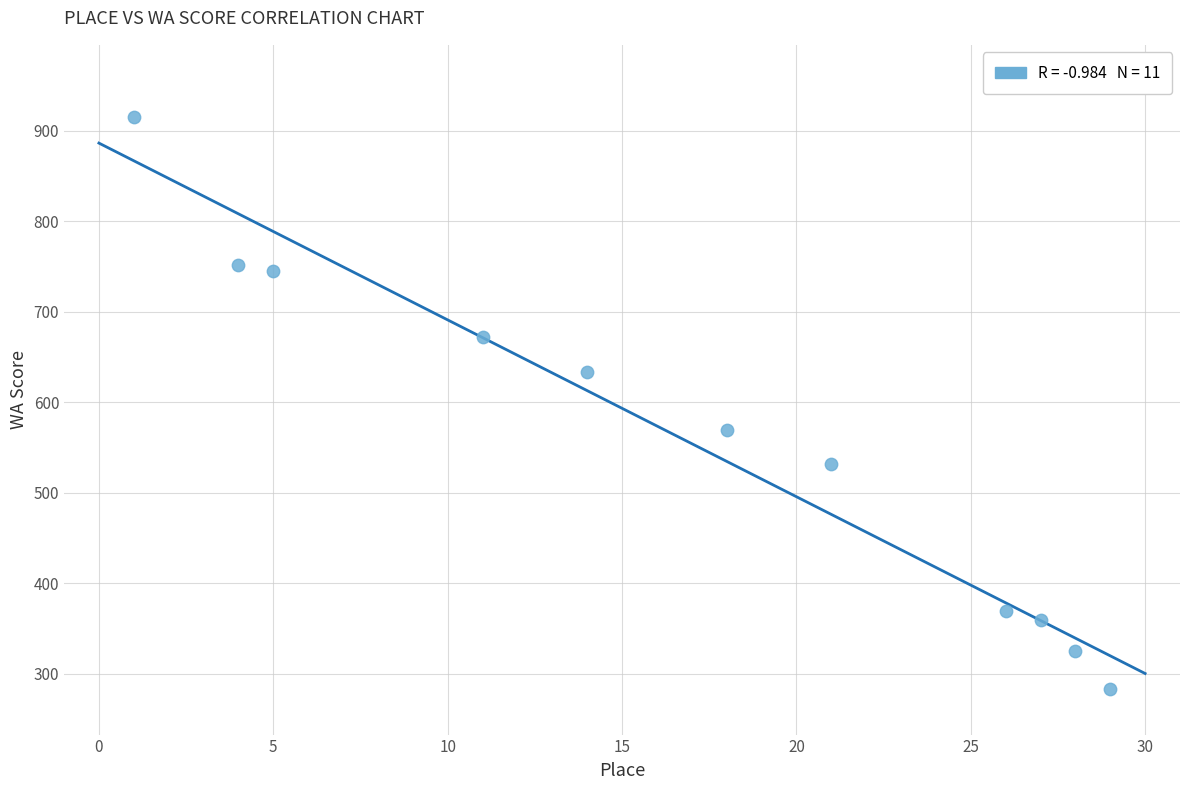

What is the average Y value?

560